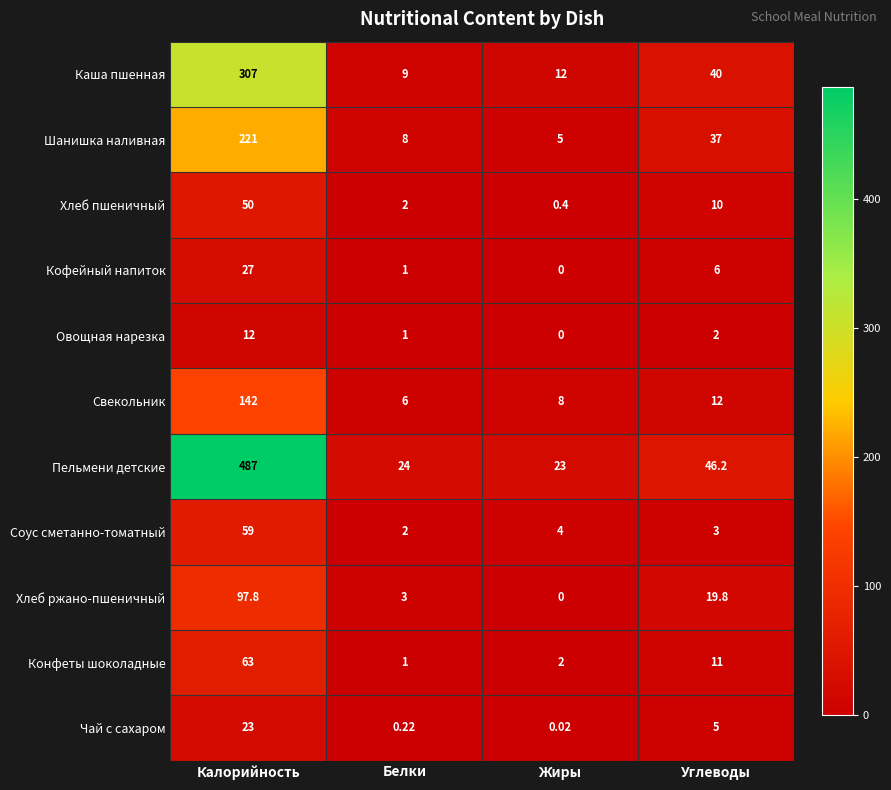

What is the maximum value shown in the chart?

487.0